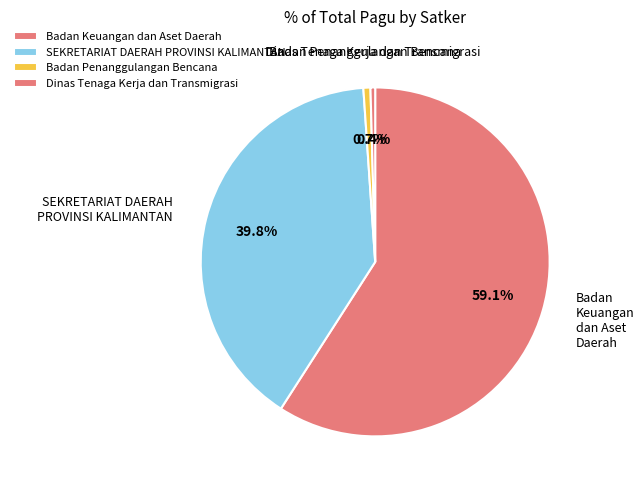

How much of the chart is everything except Dinas Tenaga Kerja dan Transmigrasi?

99.6%